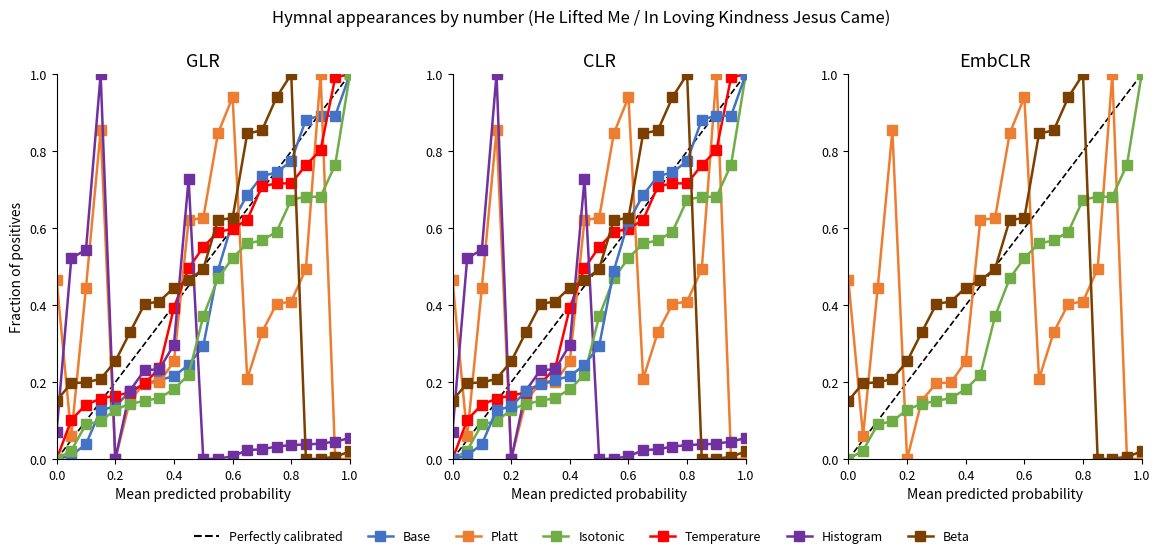

Which series has the largest range (max minus min)?

Base